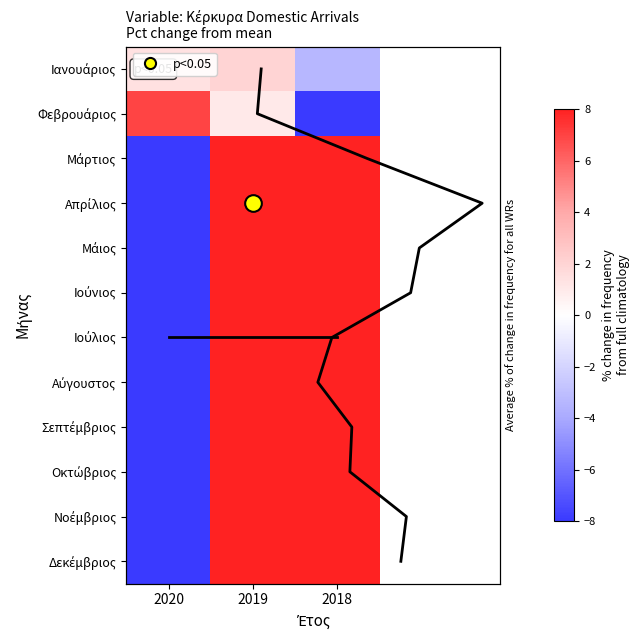

At 2018, list the series in order from largest to smallest.

Μάιος, Απρίλιος, Νοέμβριος, Δεκέμβριος, Αύγουστος, Ιούνιος, Ιούλιος, Σεπτέμβριος, Οκτώβριος, Μάρτιος, Ιανουάριος, Φεβρουάριος